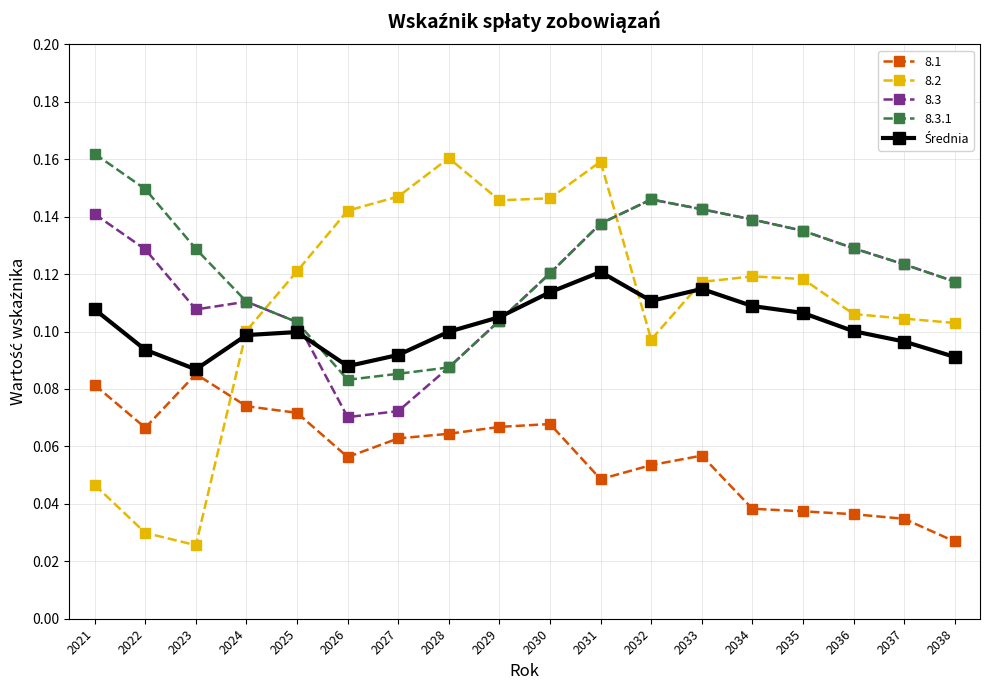

Where is the first local minimum for 8.2?

2023